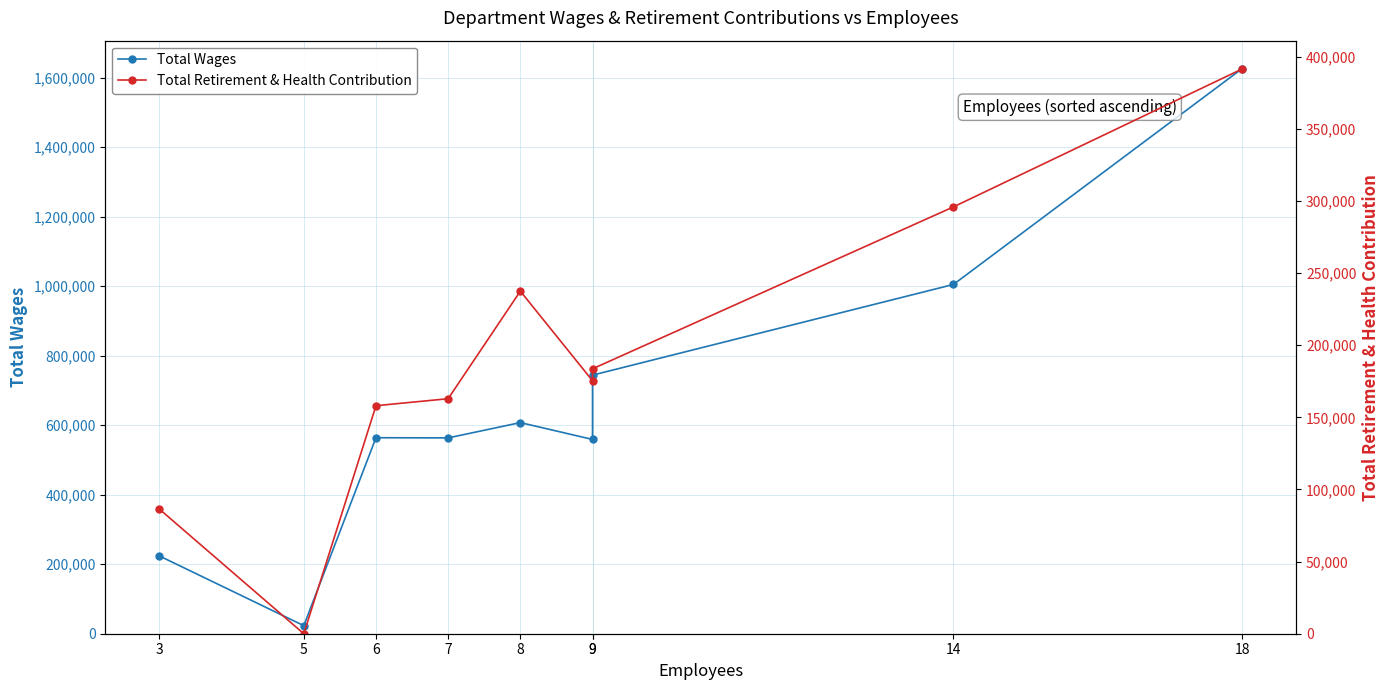

Where is the first local minimum for Total Wages?

5